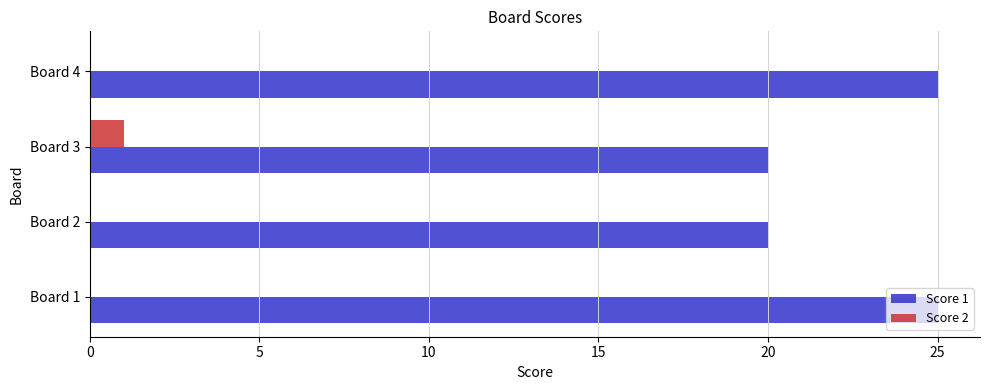

Which series has the largest total across all categories?

Score 1